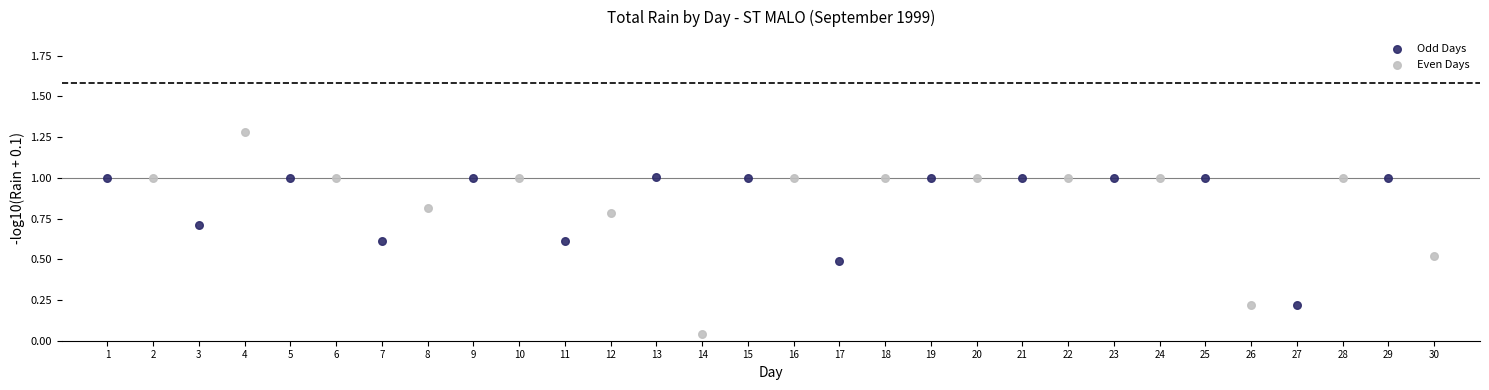

What are all the series names shown in the legend?

Odd Days, Even Days